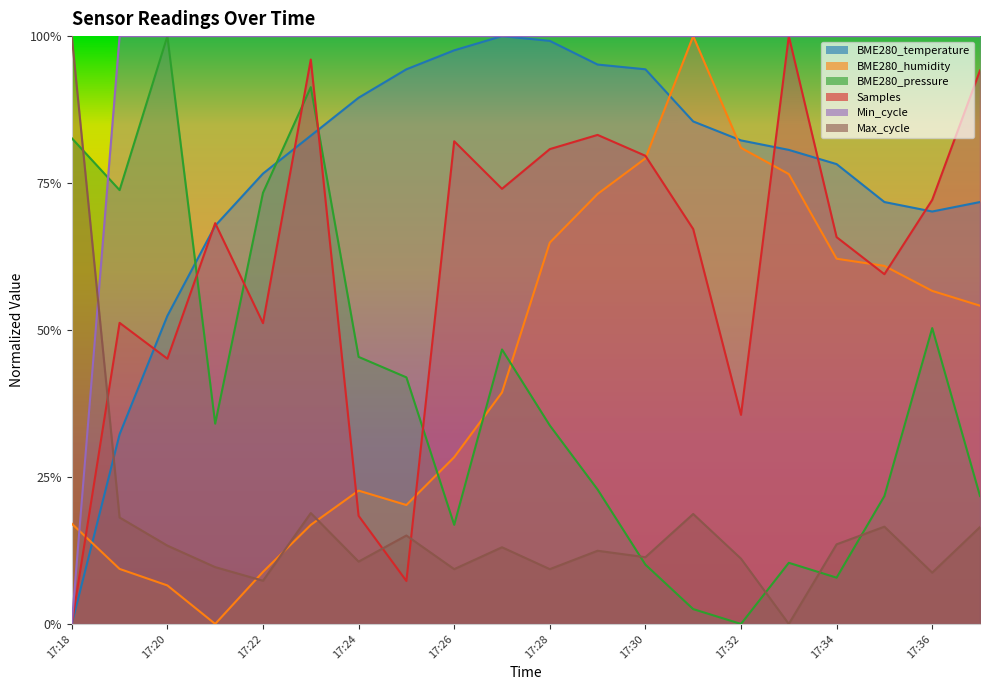

What is the total value across all series at 17:21?

2.8